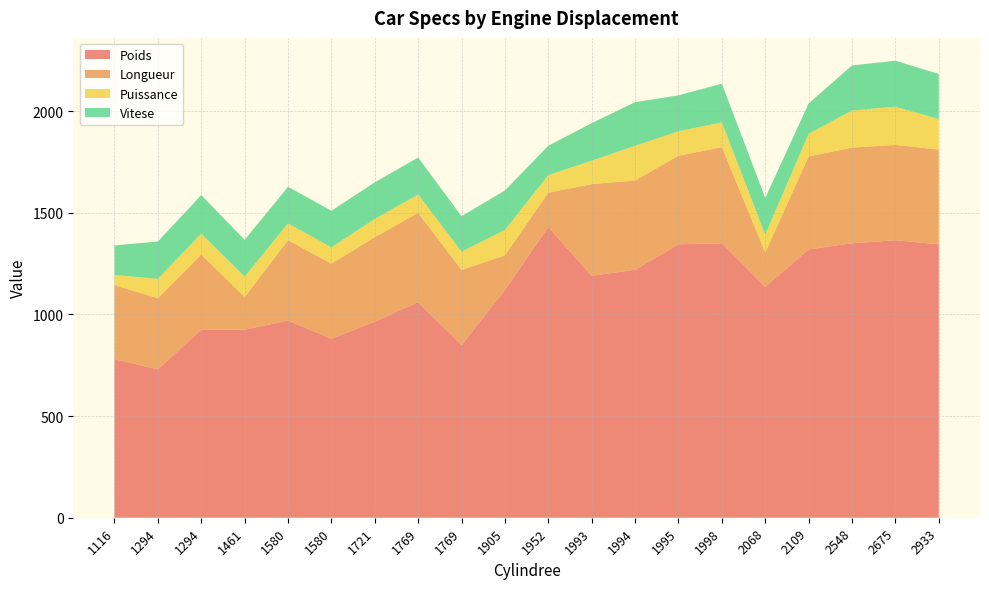

Reading left to right, list all the values displayed in this chart.

Poids: 1116=780	1294=730	1294=925	1461=925	1580=970	1580=880	1721=965	1769=1060	1769=850	1905=1120	1952=1430	1993=1190	1994=1220	1995=1345	1998=1350	2068=1135	2109=1320	2548=1350	2675=1365	2933=1345
Longueur: 1116=364	1294=350	1294=370	1461=161	1580=395	1580=370	1721=415	1769=440	1769=369	1905=171	1952=169	1993=451	1994=439	1995=436	1998=473	2068=170	2109=457	2548=471	2675=469	2933=466
Puissance: 1116=50	1294=95	1294=103	1461=100	1580=83	1580=80	1721=90	1769=90	1769=90	1905=125	1952=87	1993=115	1994=171	1995=120	1998=122	2068=88	2109=112	2548=182	2675=188	2933=150
Vitese: 1116=145	1294=184	1294=189	1461=181	1580=180	1580=180	1721=180	1769=182	1769=174	1905=194	1952=144	1993=185	1994=214	1995=177	1998=190	2068=180	2109=149	2548=222	2675=226	2933=222